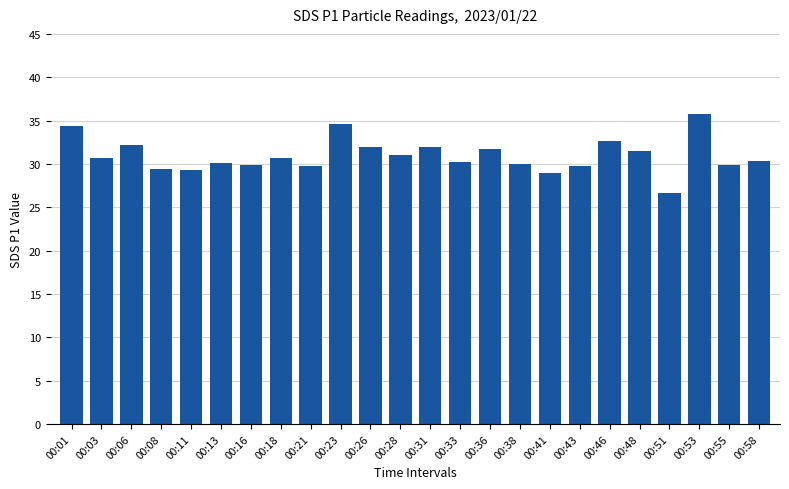

What is the ratio of the value at 00:08 to the value at 00:26?

0.9